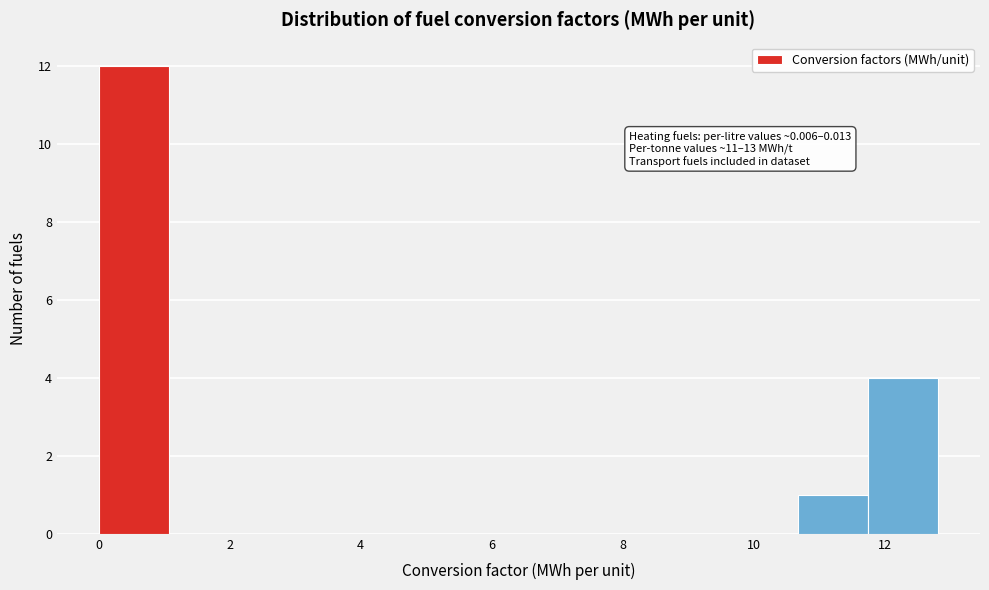

Which range on the x-axis has the tallest bar?

0.0 to 1.0